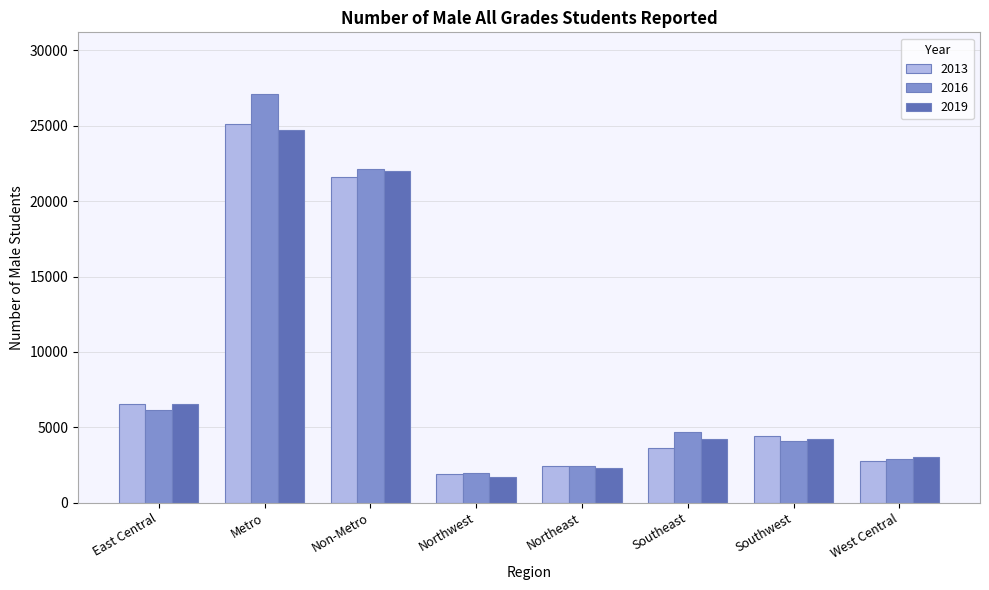

True or false: 2019 has a value of 681 at West Central.

False